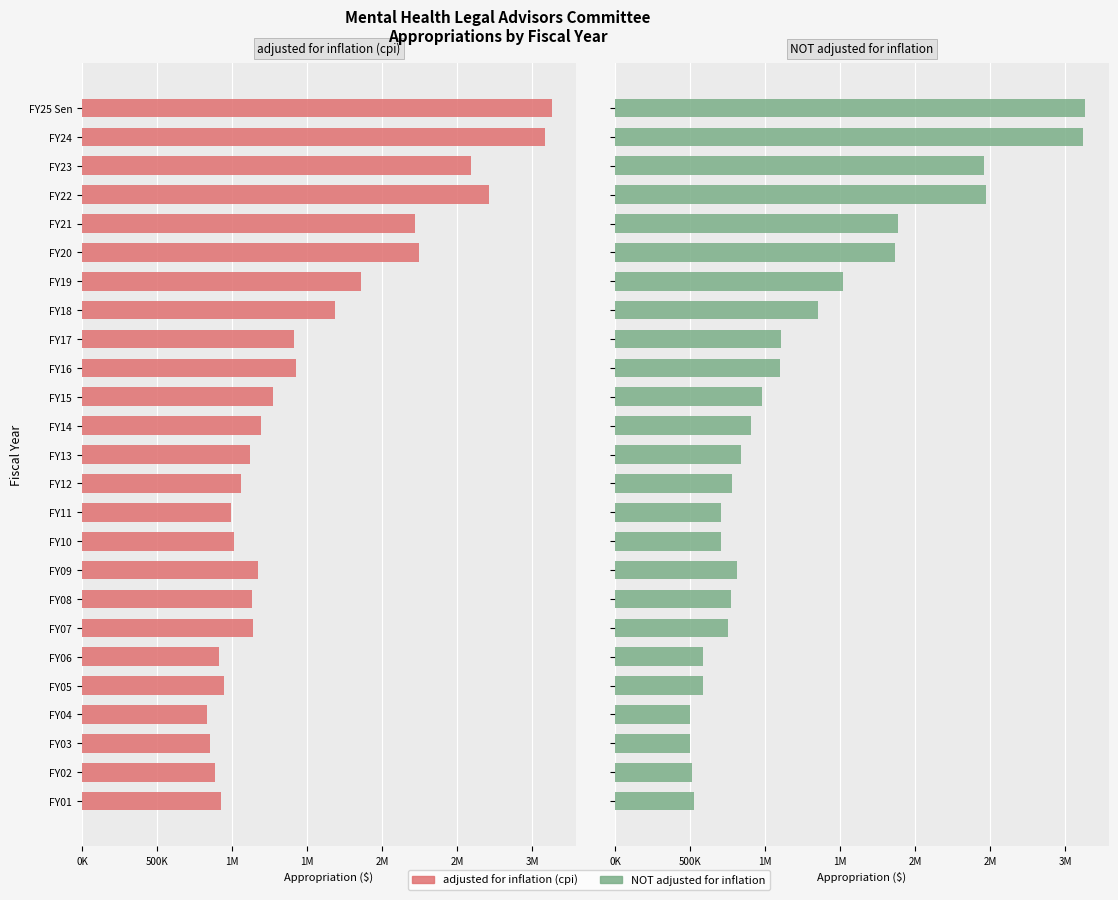

Reading right to left, extract all data points from this chart.

adjusted for inflation (cpi): 925777	887156	851417	833042	948796	911219	1141801	1130191	1173030	1010012	990366	1062153	1120144	1195681	1276146	1423257	1411234	1688318	1856914	2244786	2216677	2712706	2591045	3088084	3132657
NOT adjusted for inflation: 523828	510864	501085	501085	587860	585905	753248	773248	813797	707599	707599	781177	837712	908117	976165	1095928	1106887	1353900	1519972	1866504	1885321	2472481	2460188	3115384	3132657